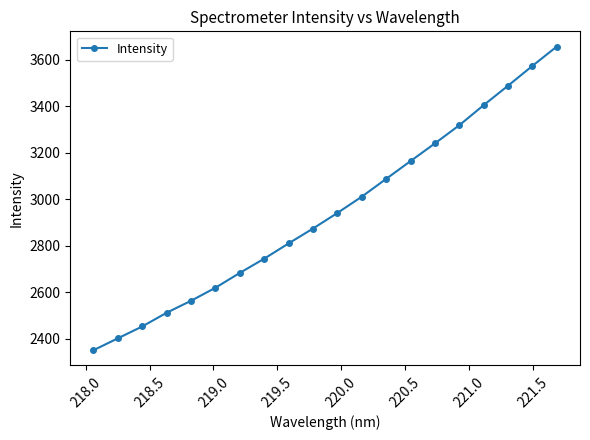

What is the average value?

2944.6